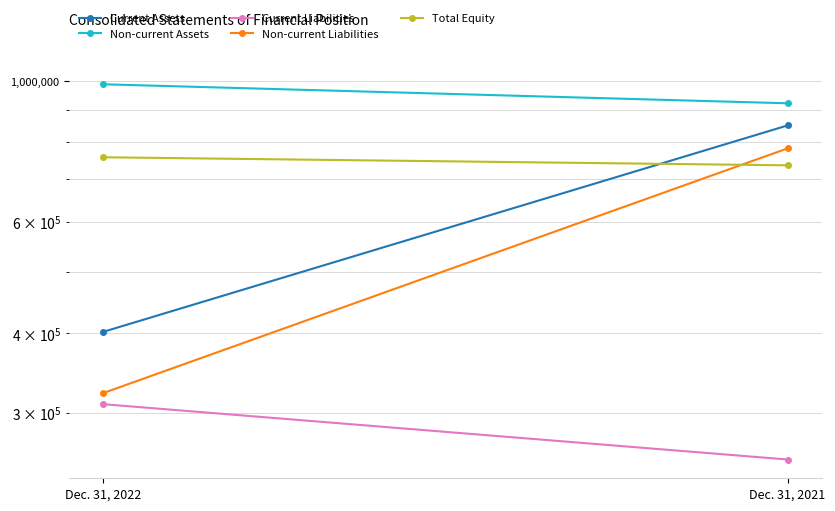

Which series has the widest spread of values?

Non-current Liabilities